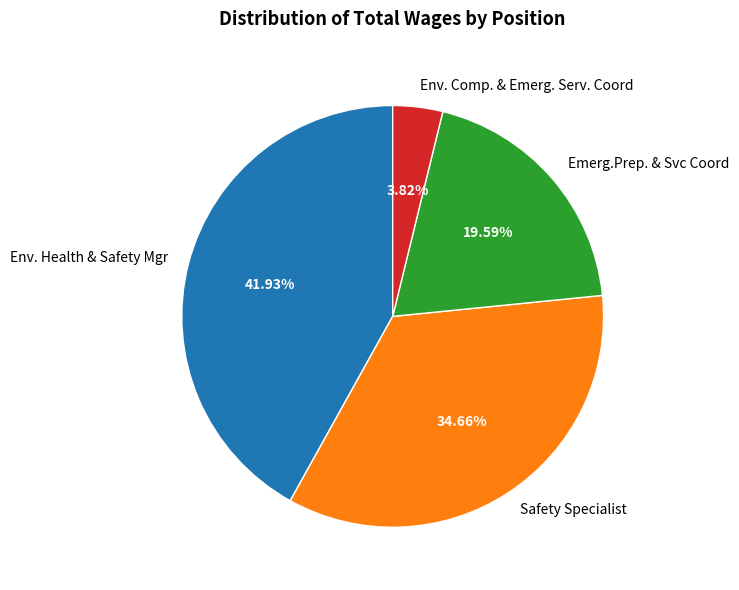

True or false: Safety Specialist accounts for 48% of the total.

False